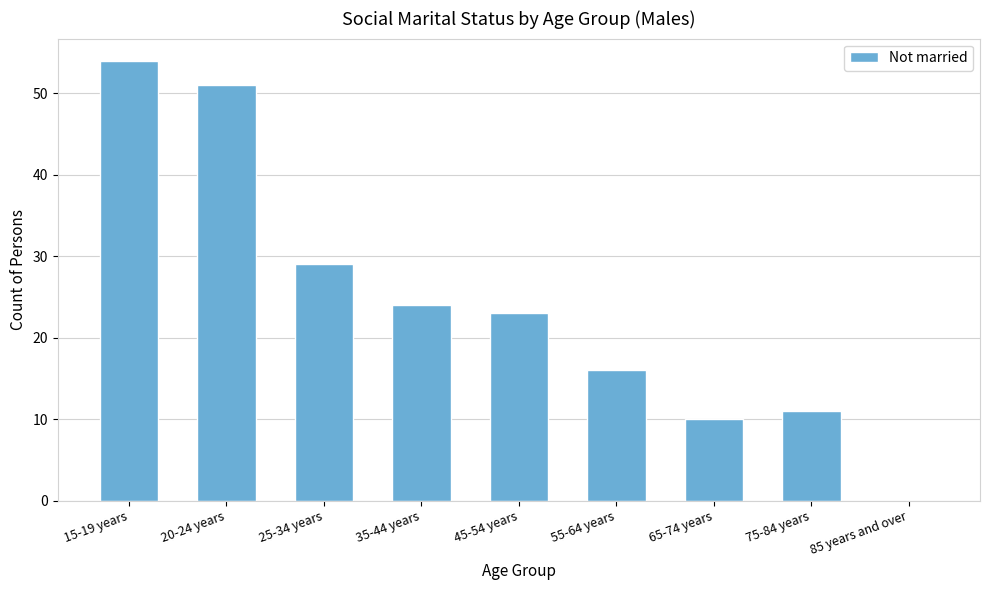

Does the chart contain stacked bars?

No